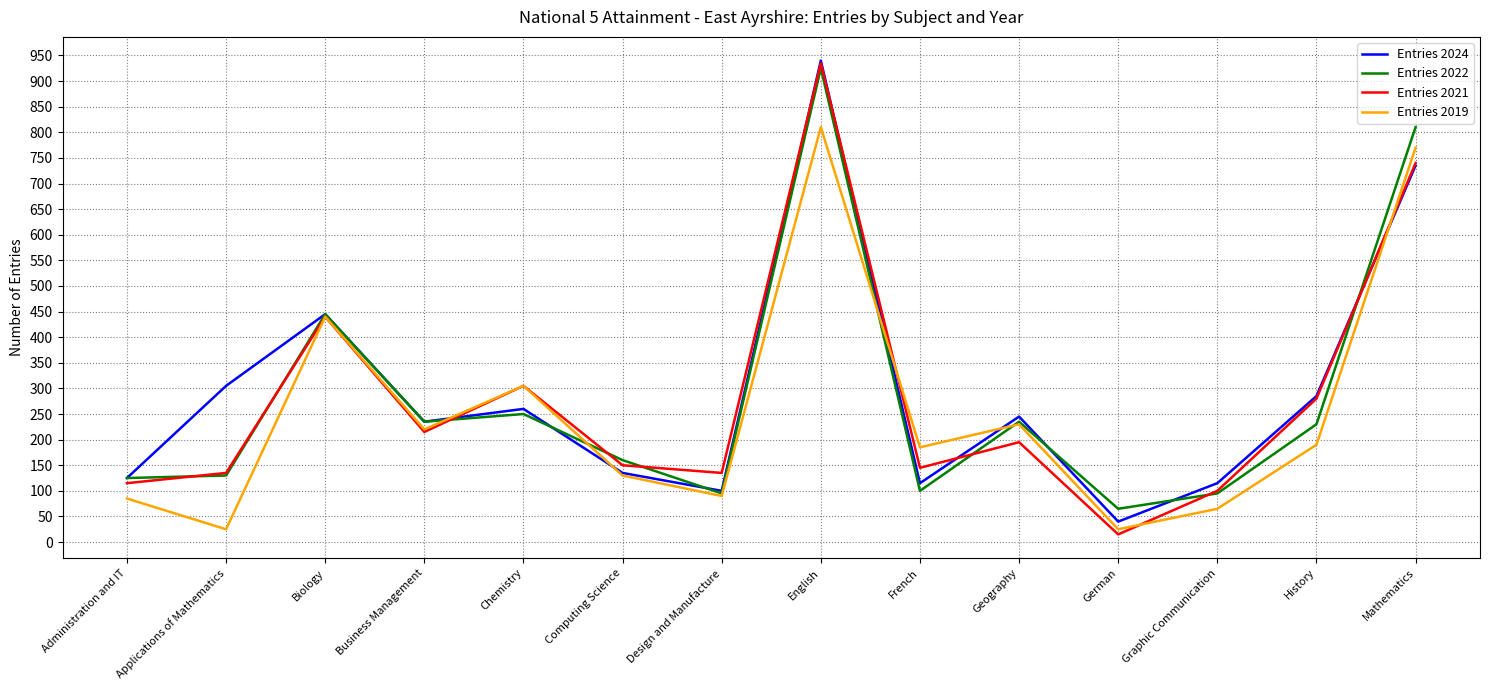

Count the number of data series in this chart.

4